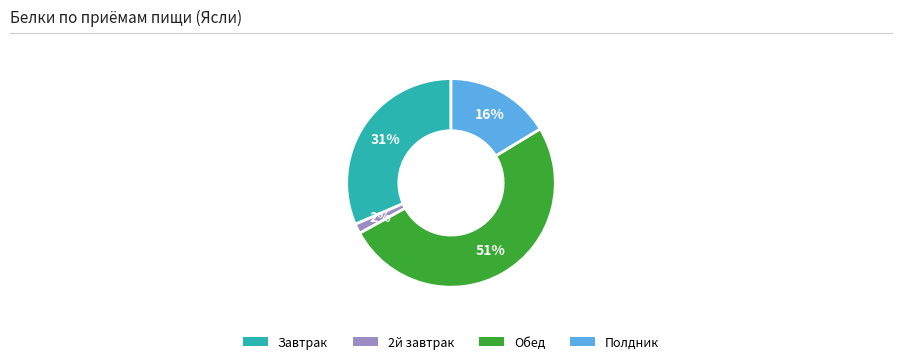

What is the smallest slice in the pie chart?

2й завтрак